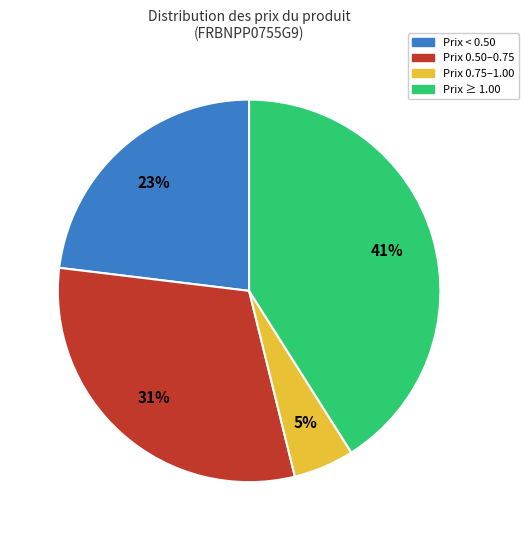

Is there any slice that represents more than half of the pie?

No